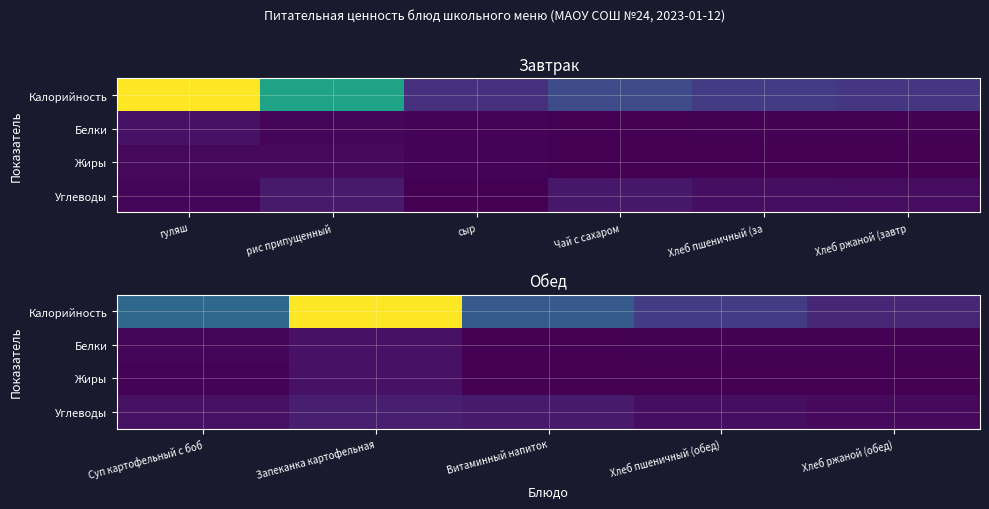

Is it true that Жиры equals 0.2 at Хлеб ржаной (обед)?

True